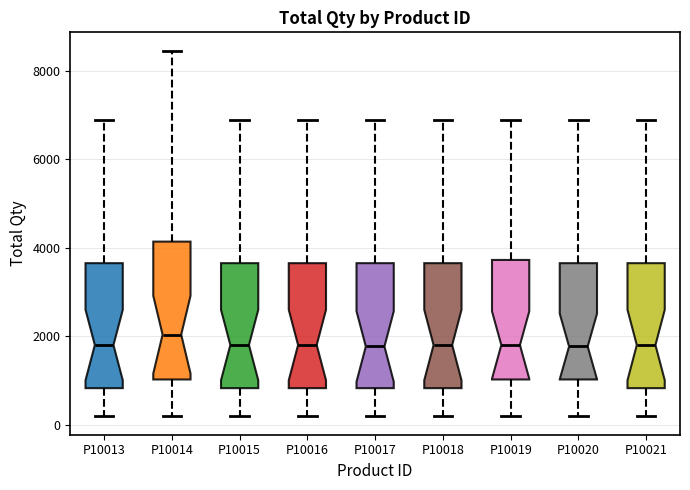

Where does the median line of the box for P10017 sit on the y-axis? The values are not printed on the chart, so give them approximately, as read against the axis.

1800